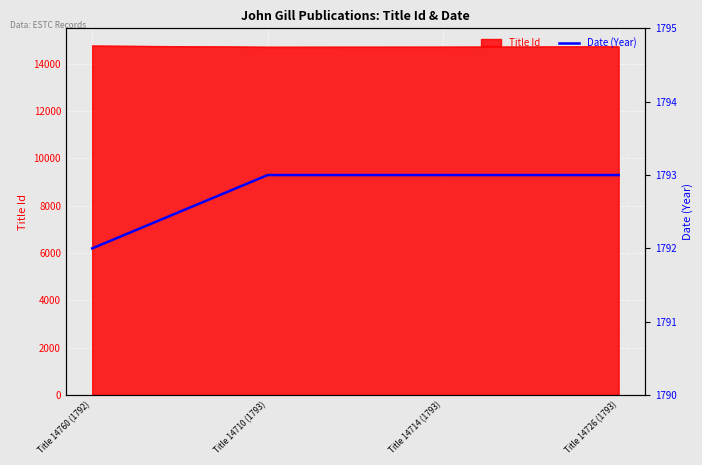

Does the chart display data point markers on the line(s)?

No